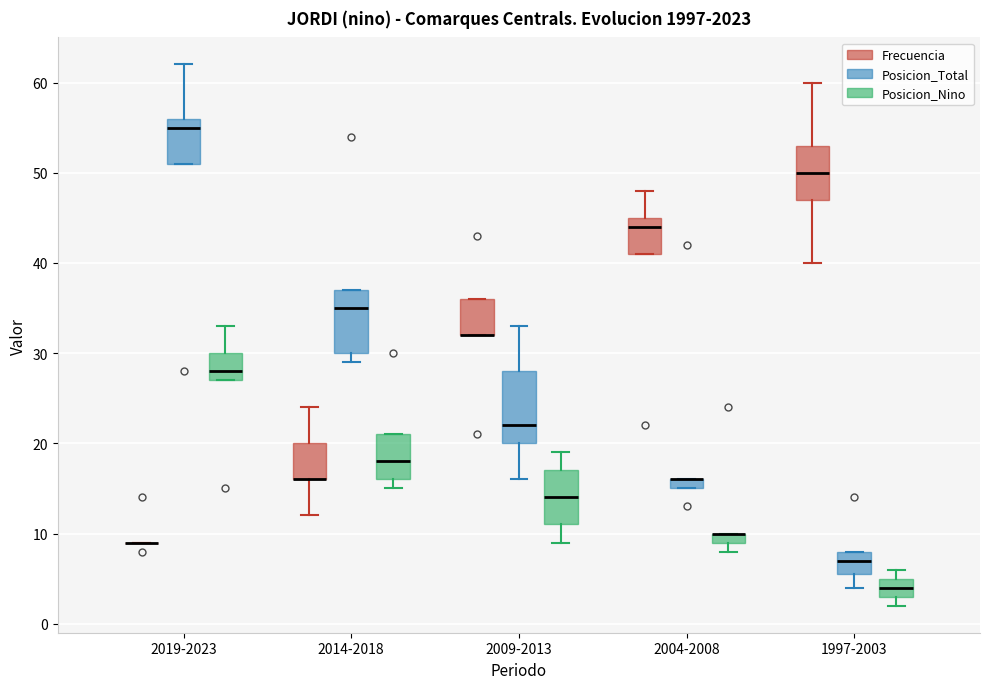

Which box is the tallest, from its lower edge to its upper edge?

2009-2013 (Posicion_Total)